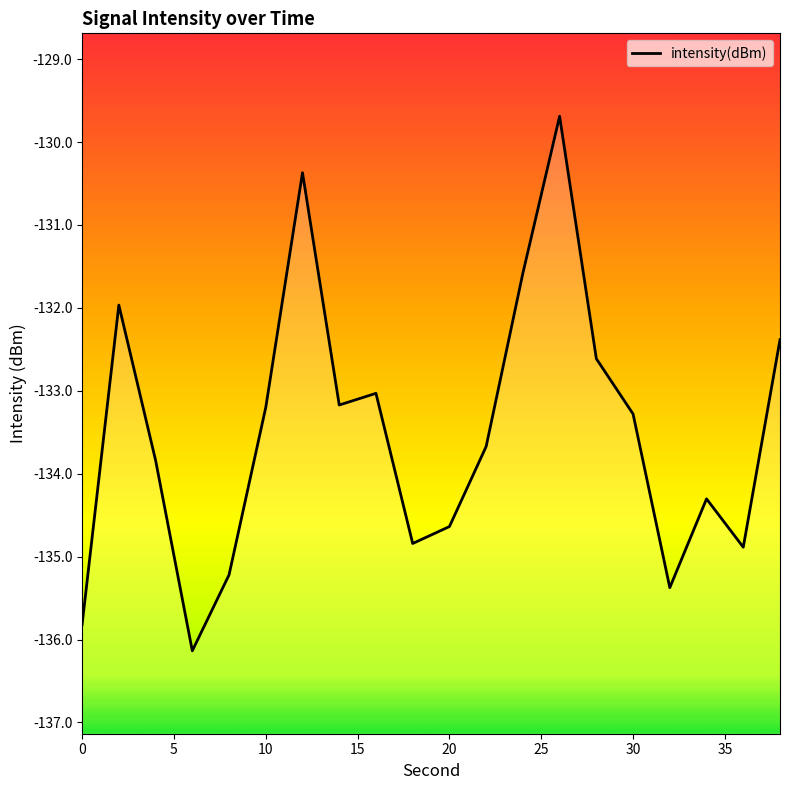

What is the minimum value shown in the chart?

-136.1